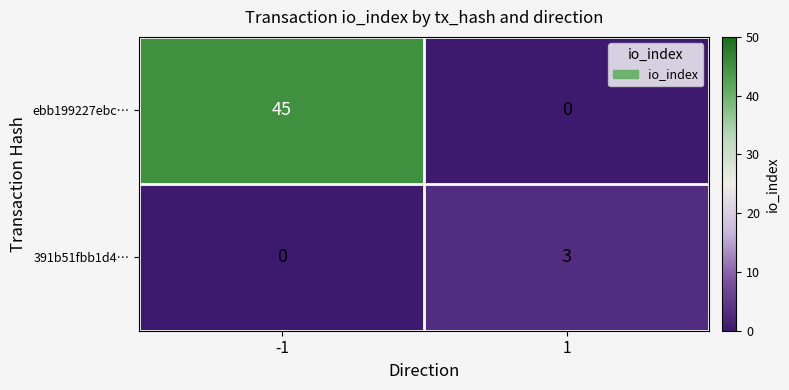

What is the sum of all 391b51fbb1d4… values?

3